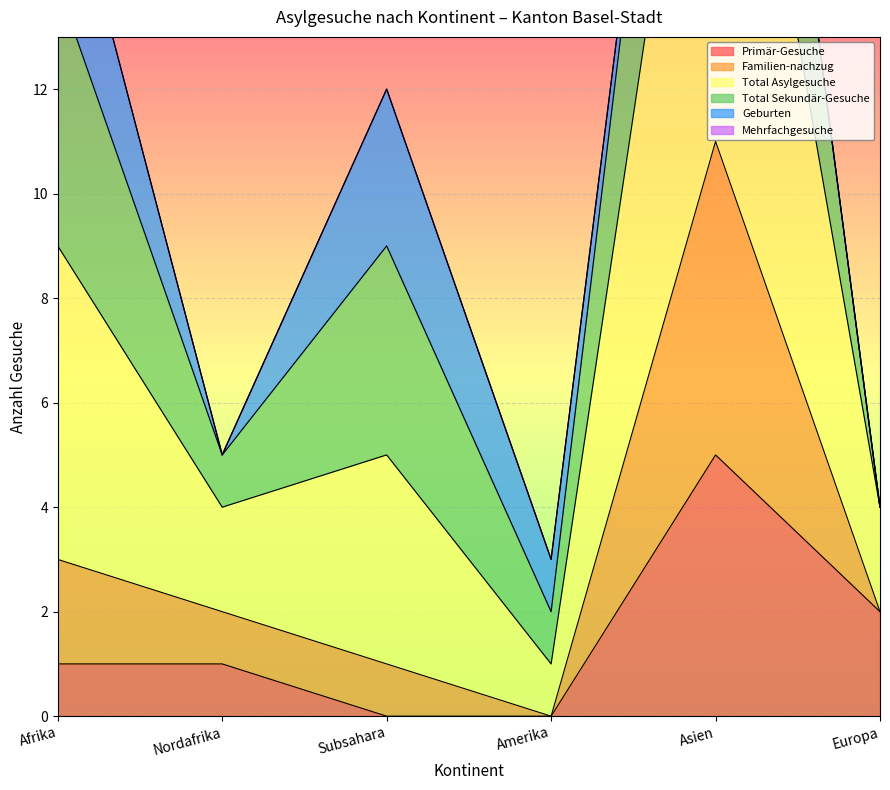

Which has a higher value, Amerika or Afrika?

Afrika